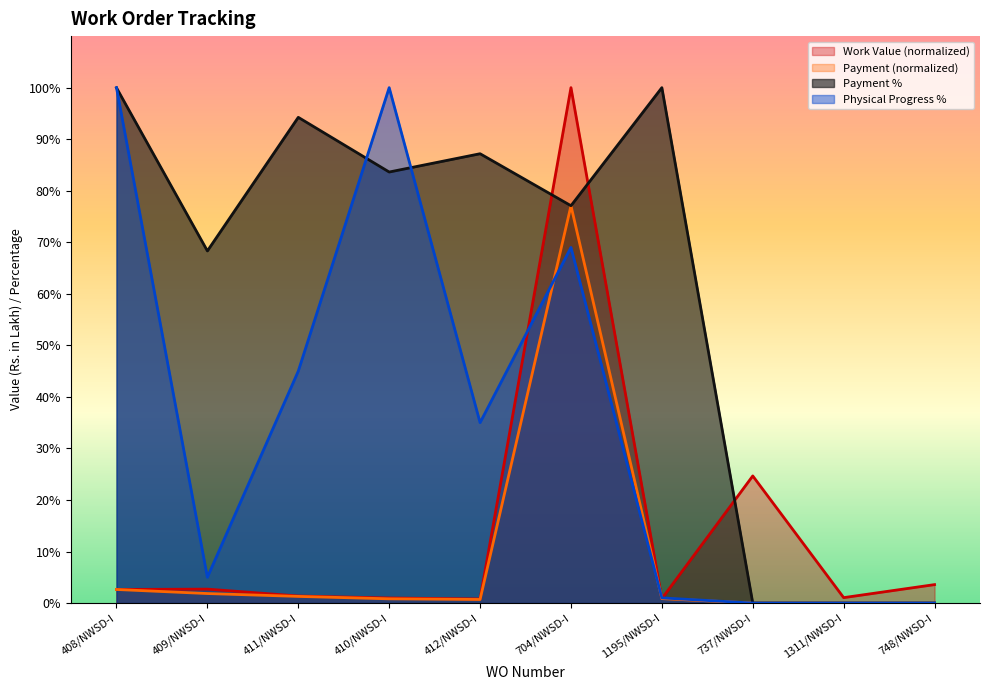

What is the maximum value for Payment?

77.1